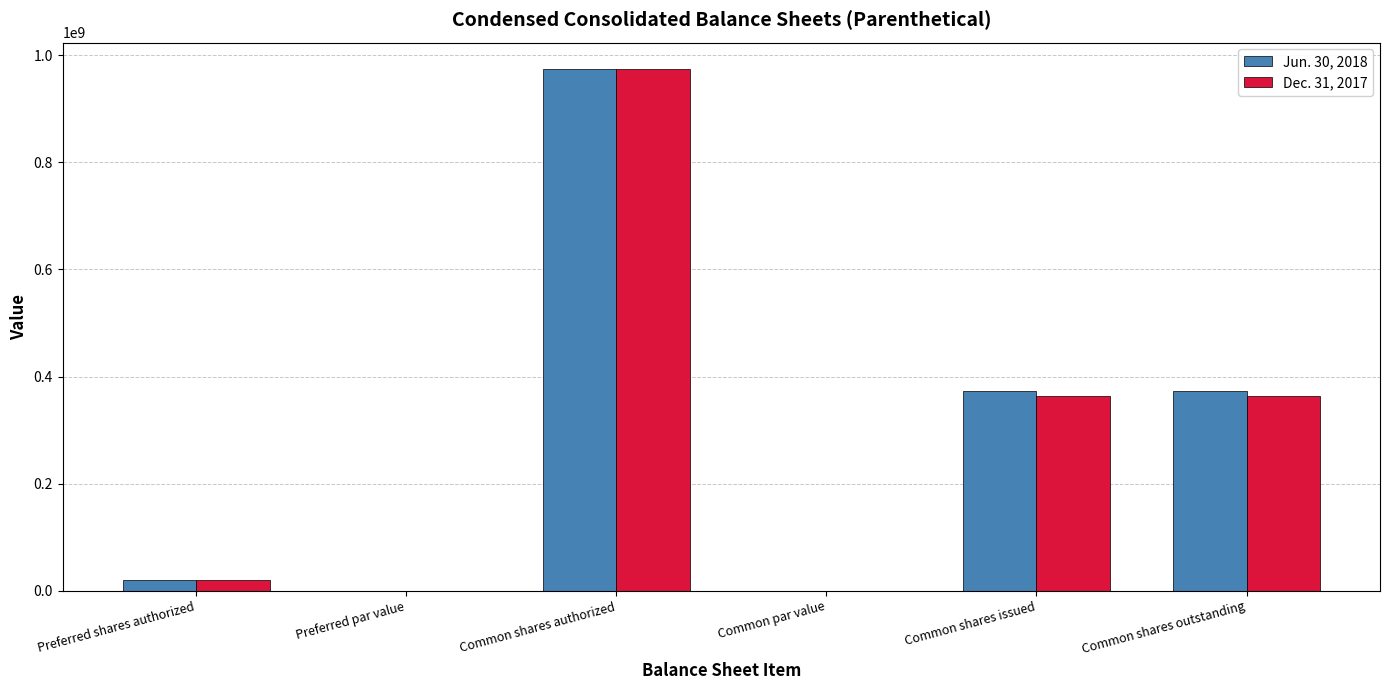

What is the total value across all series at Common shares outstanding?

735380938.0